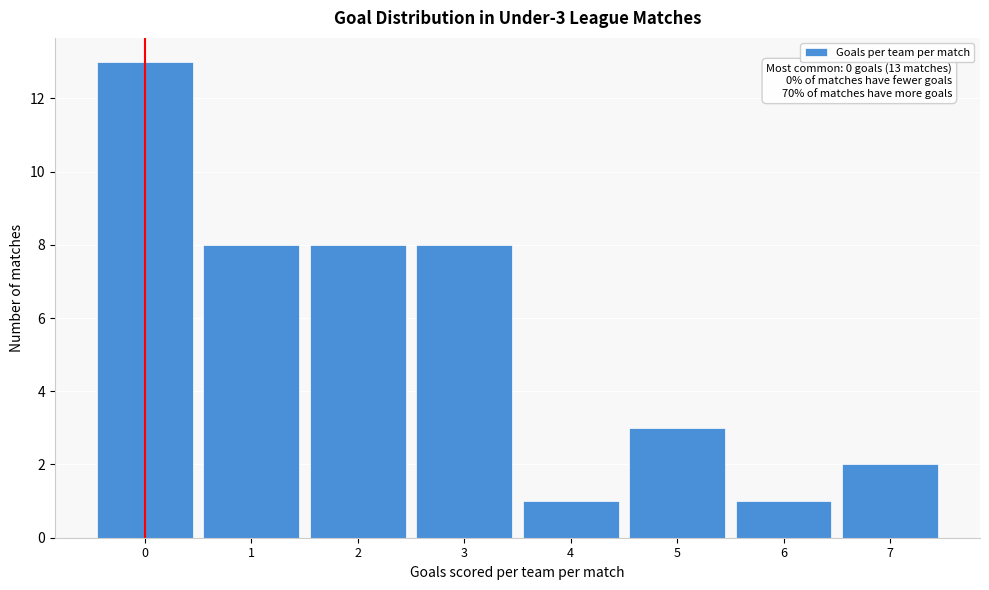

Reading left to right, extract all data points from this chart.

13	8	8	8	1	3	1	2